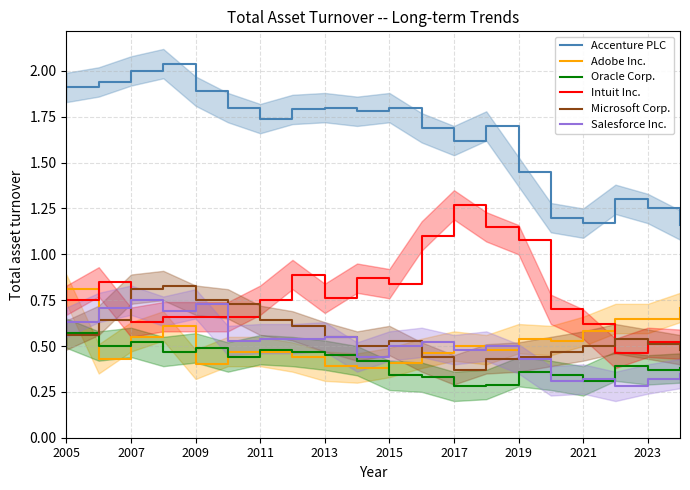

What is the greatest value displayed?

2.0